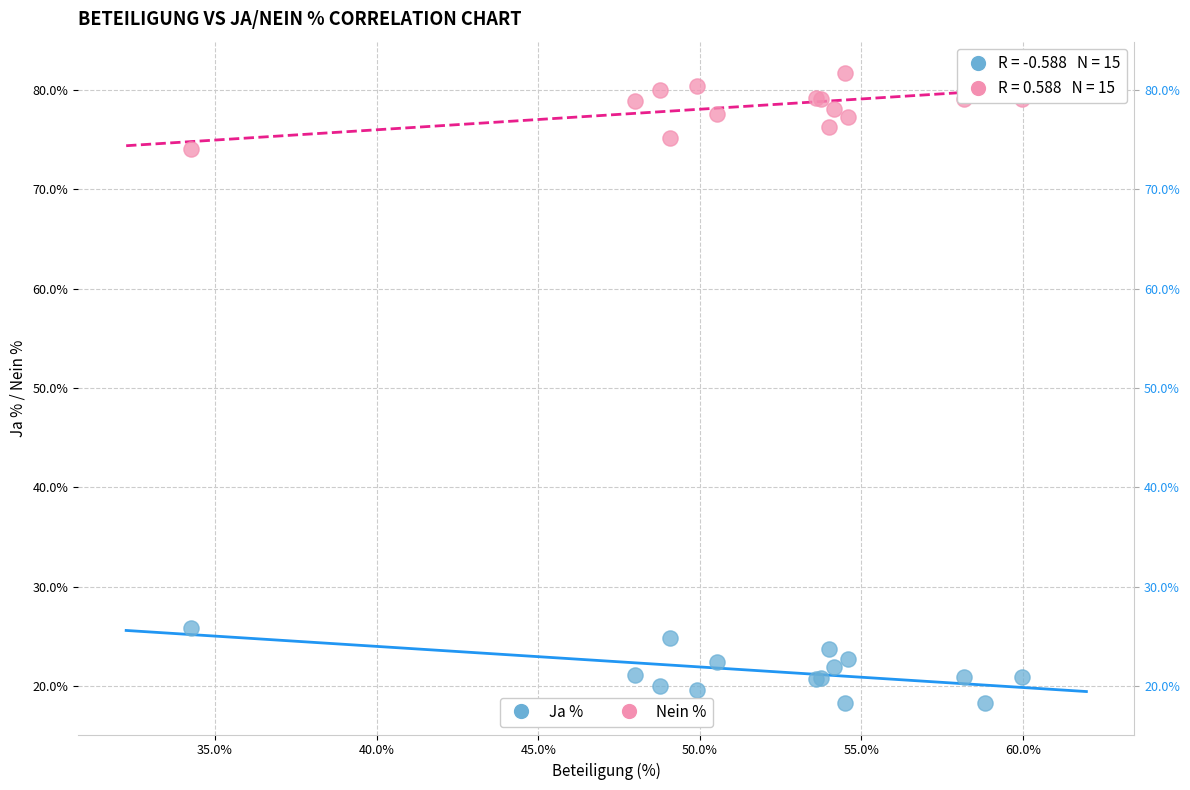

What is the X range (max minus min) for the scatter plot?

25.7